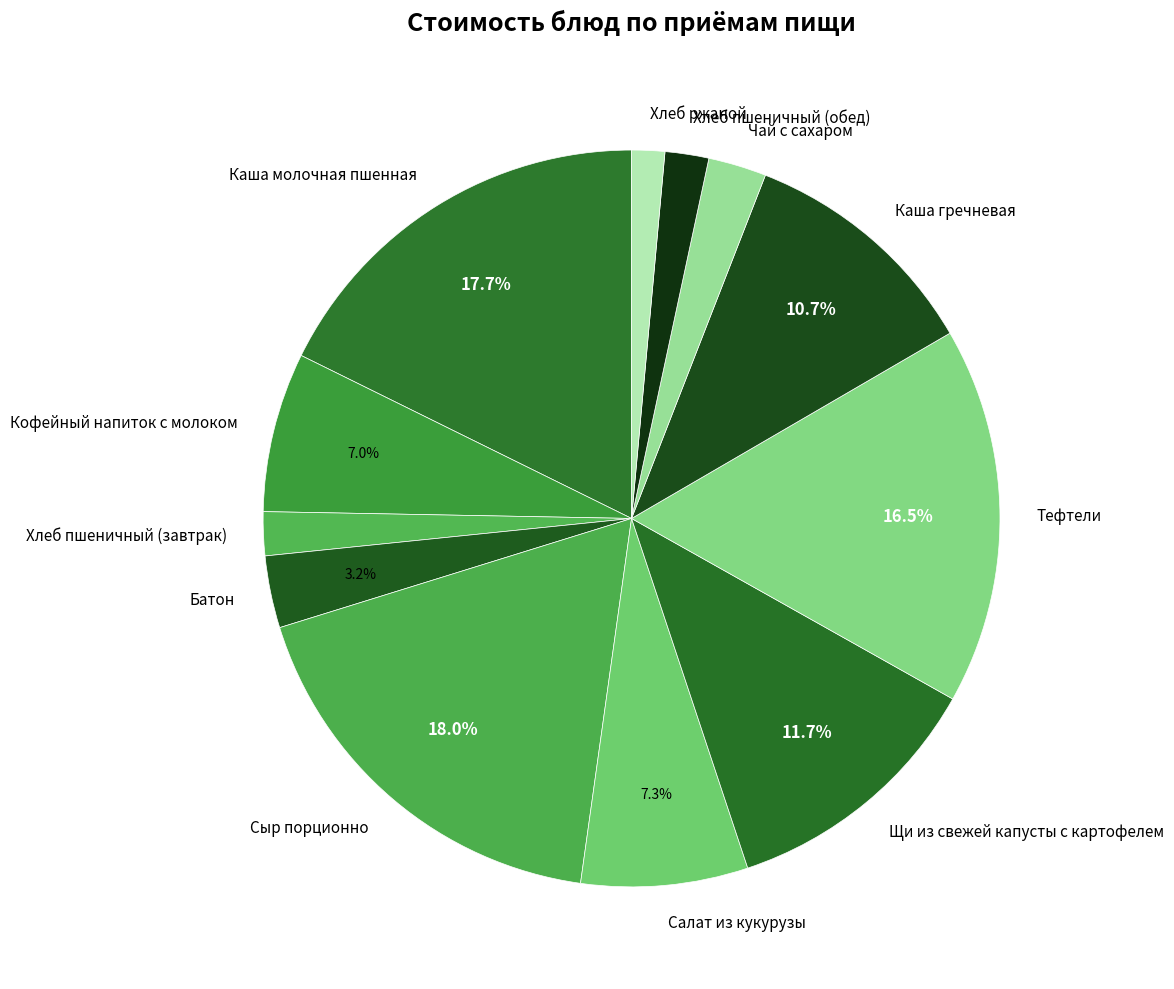

Which has a higher value, Кофейный напиток с молоком or Сыр порционно?

Сыр порционно